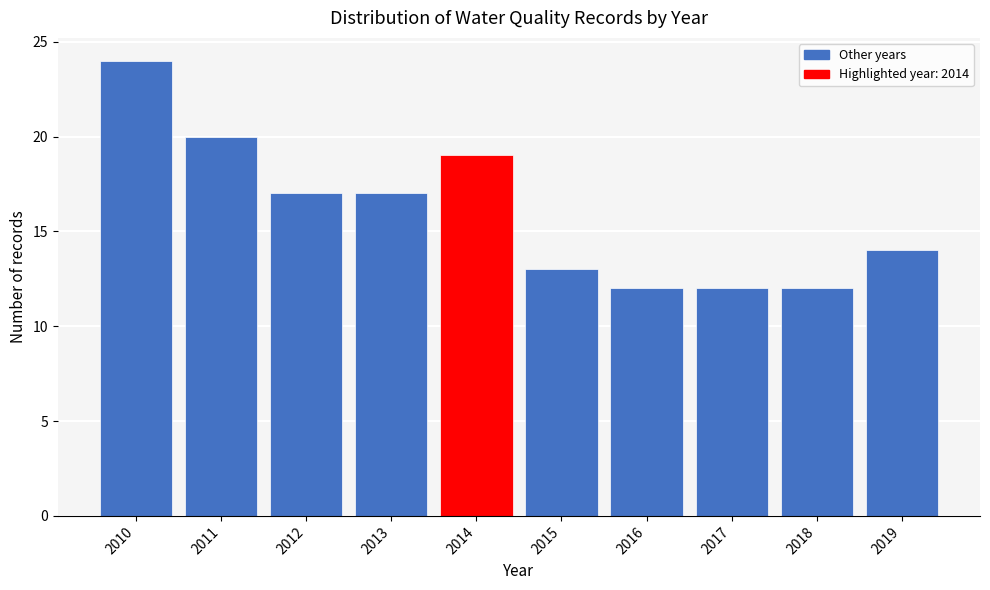

Reading left to right, list every bar in this chart as the range it spans on the x-axis followed by its height. The values are not printed on the chart, so give them approximately, as read against the axis.

2009.5 to 2010.5: 24
2010.5 to 2011.5: 20
2011.5 to 2012.5: 17
2012.5 to 2013.5: 17
2013.5 to 2014.5: 19
2014.5 to 2015.5: 13
2015.5 to 2016.5: 12
2016.5 to 2017.5: 12
2017.5 to 2018.5: 12
2018.5 to 2019.5: 14